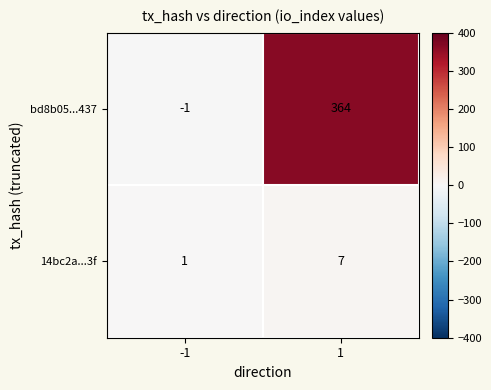

List the series in order of their peak value, highest first.

bd8b05...437, 14bc2a...3f